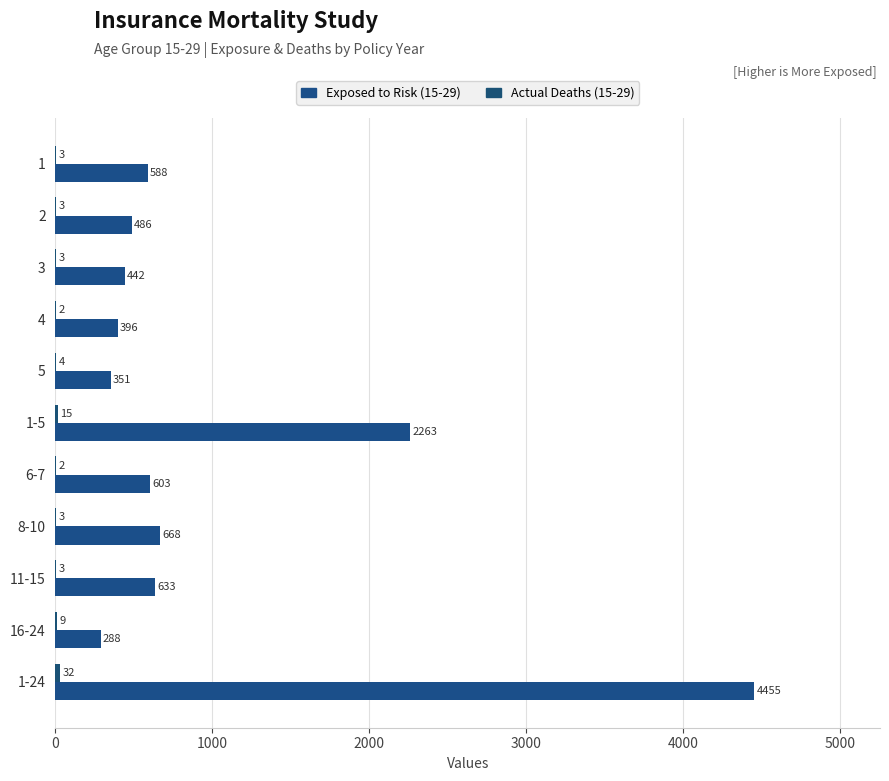

List the series in order of their peak value, lowest first.

Actual Deaths (15-29), Exposed to Risk (15-29)